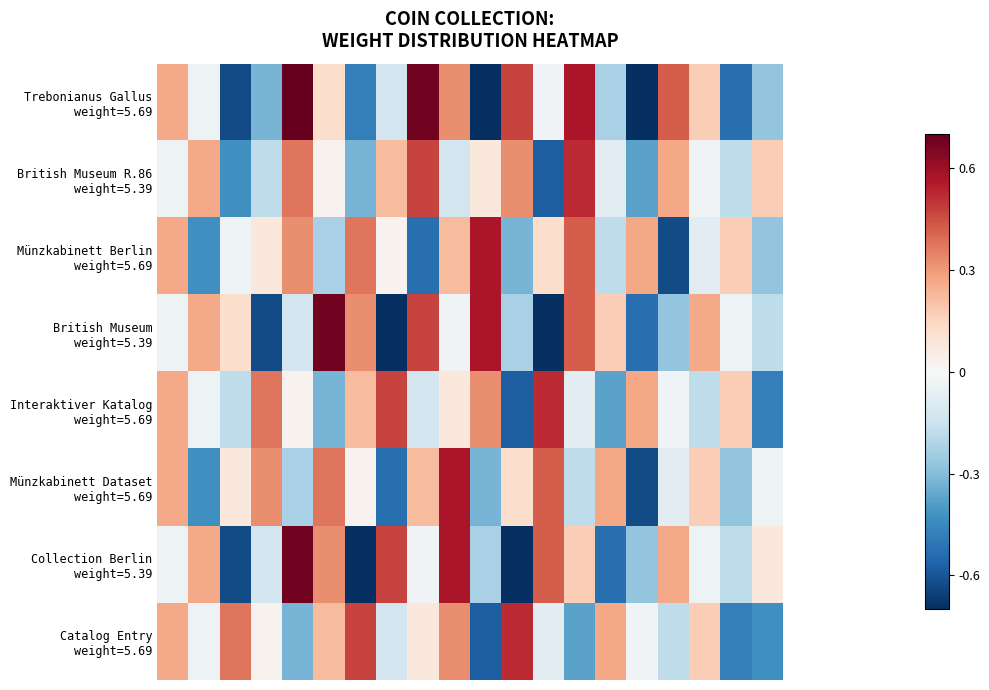

What is the greatest value displayed?

0.8